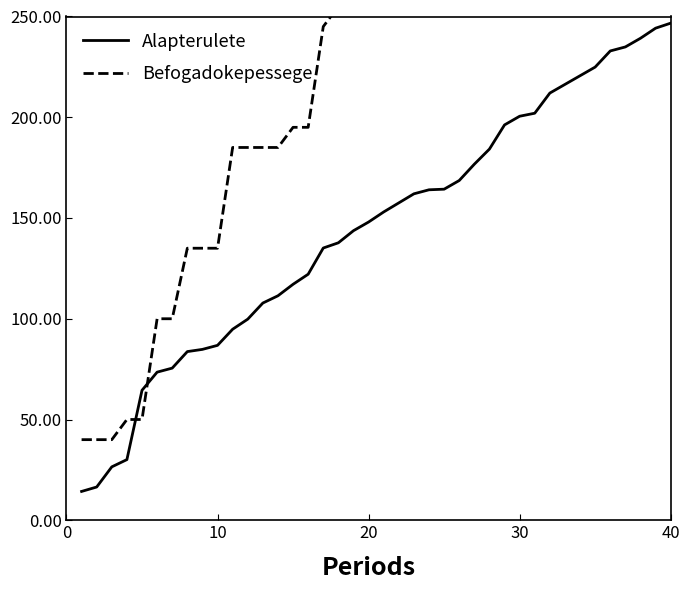

After their last crossing, which series has the higher values: Alapterulete or Befogadokepessege?

Befogadokepessege